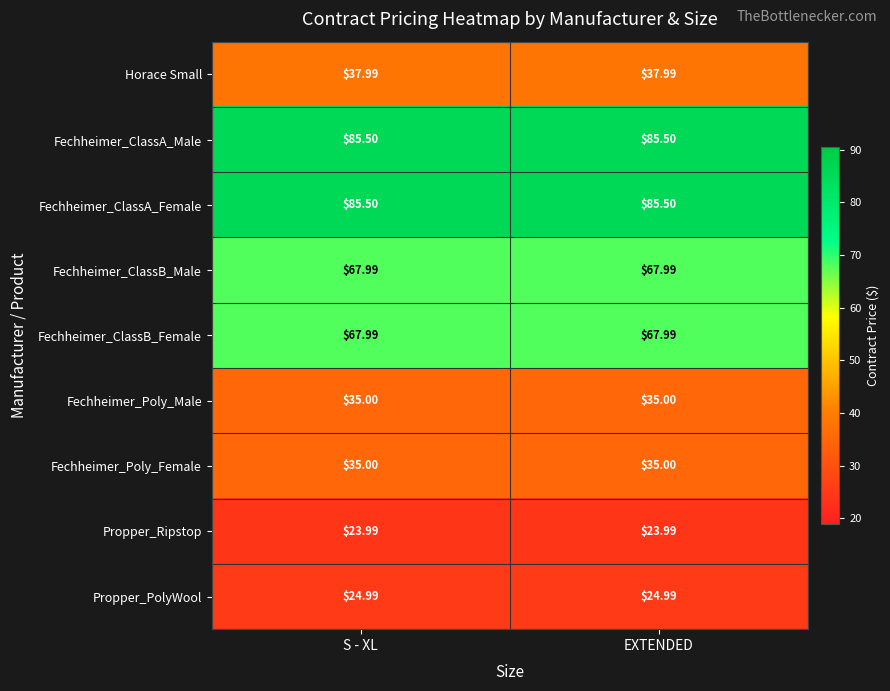

Is the value of Fechheimer_Poly_Female at S - XL greater than the value of Horace Small at S - XL?

No